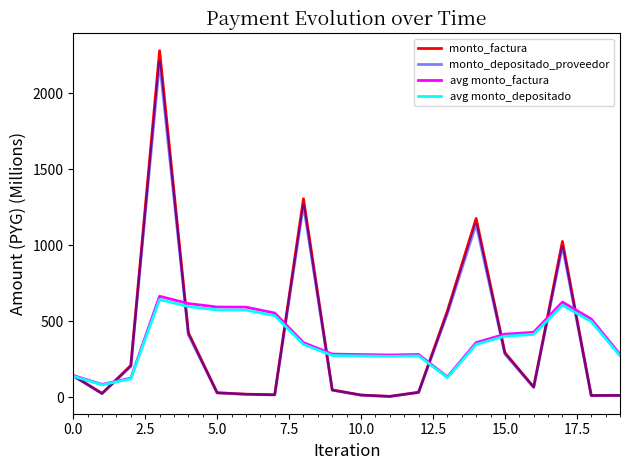

Does the chart display data point markers on the line(s)?

No